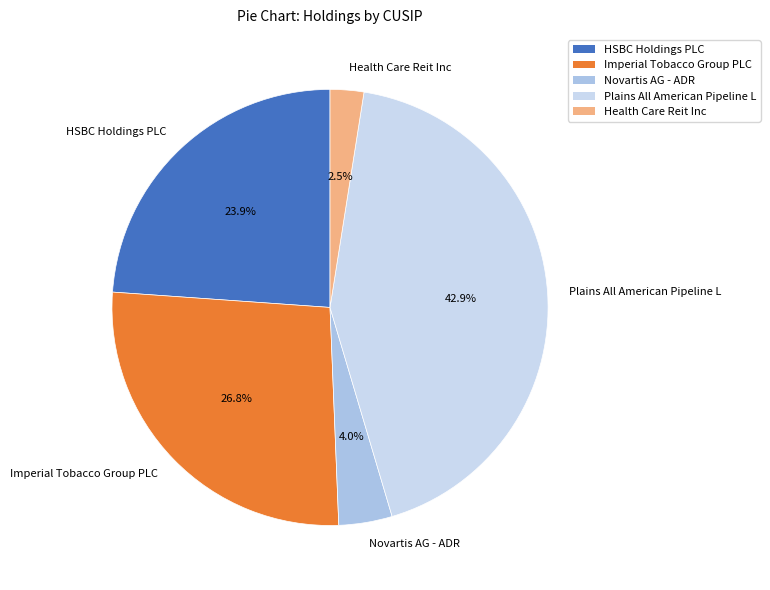

To the nearest percent, what is the average slice percentage?

20%